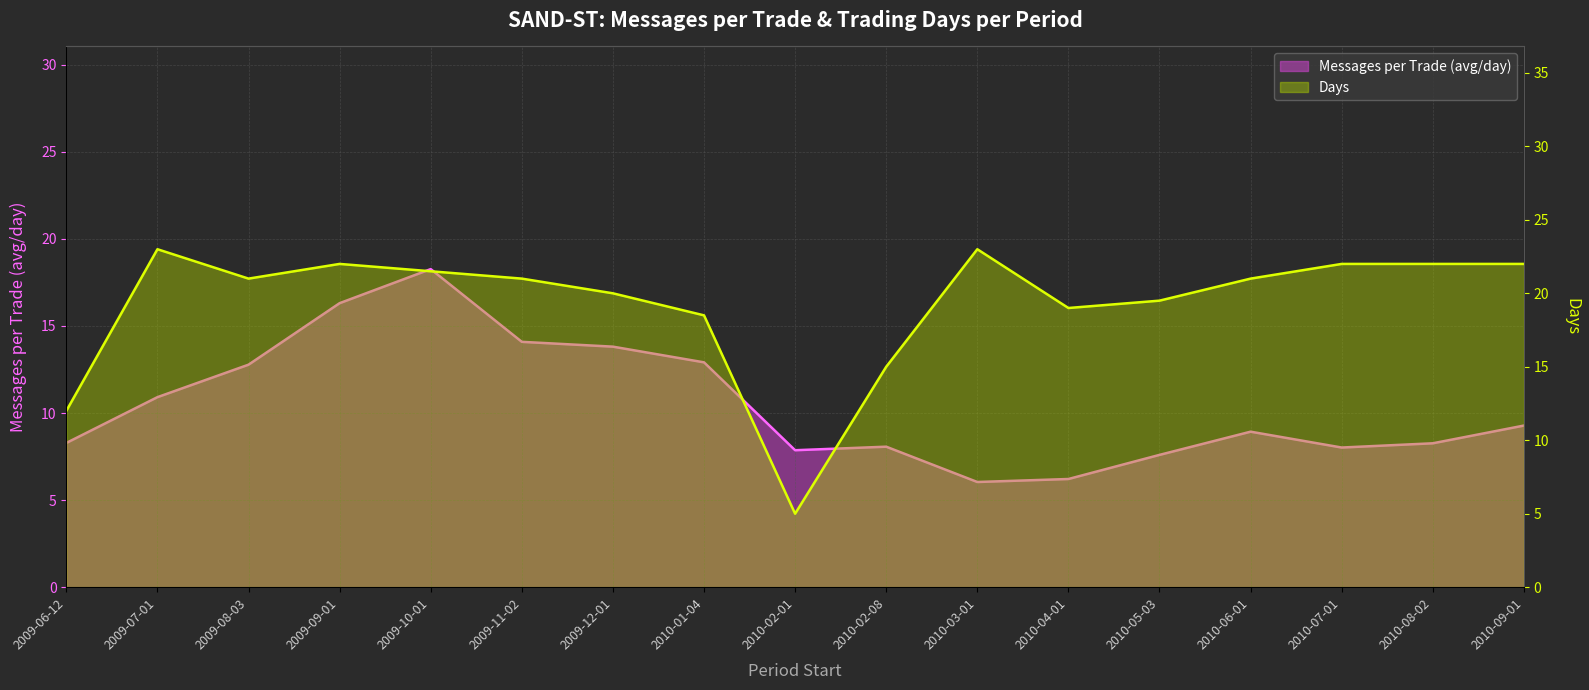

True or false: Days has a value of 21.0 at 2009-08-03.

True